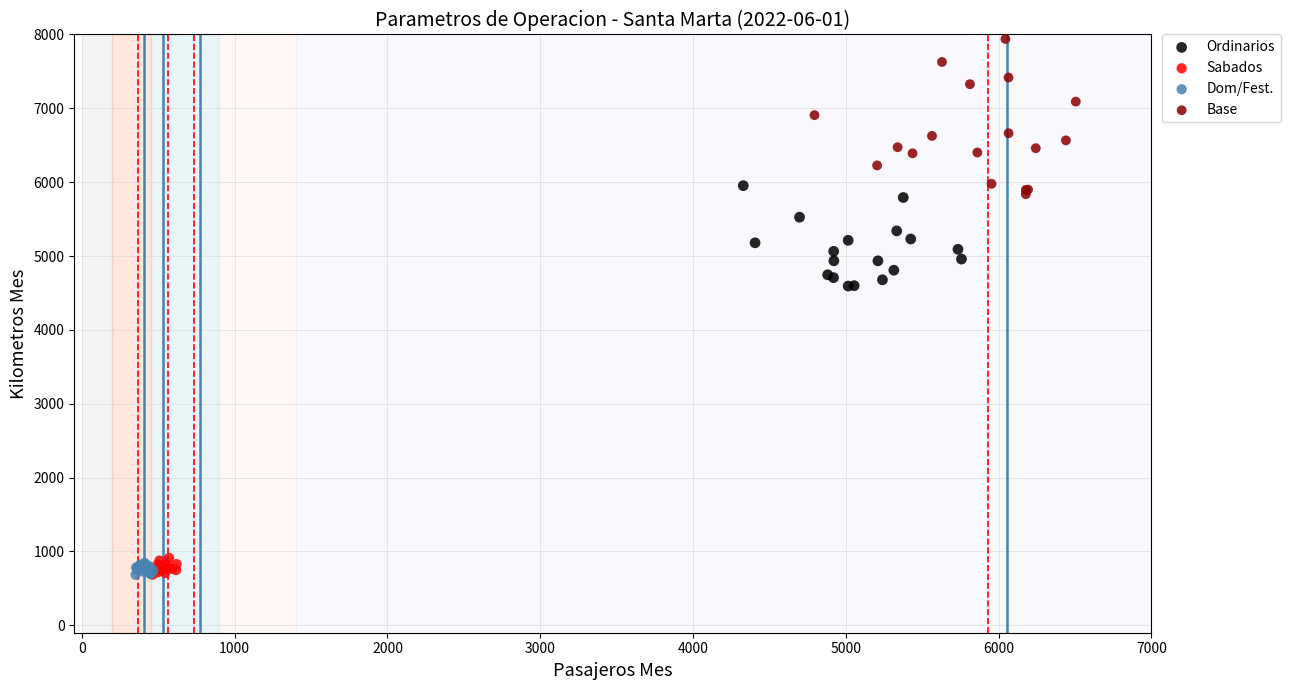

Which series reaches the maximum Y coordinate?

Base